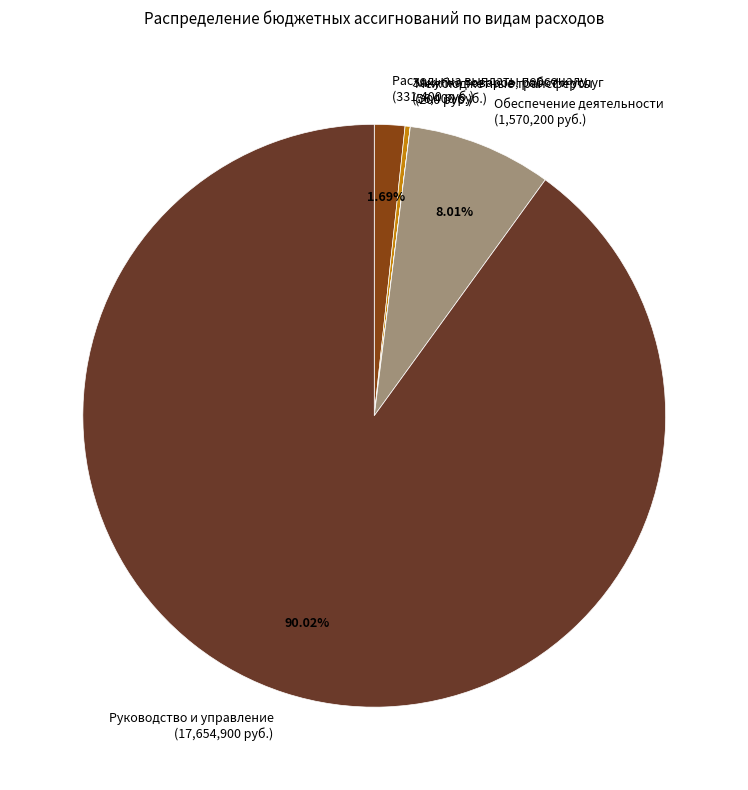

To the nearest percent, what is the combined percentage of Руководство и управление and Обеспечение деятельности?

98%